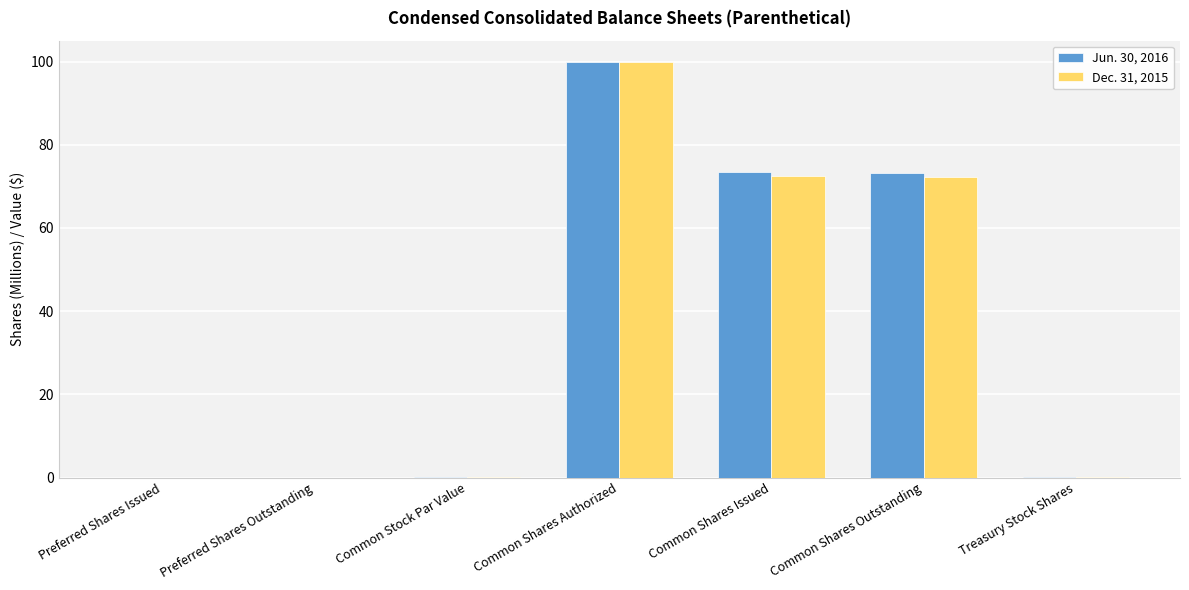

Which category has the highest value in the Jun. 30, 2016 series?

Common Shares Authorized